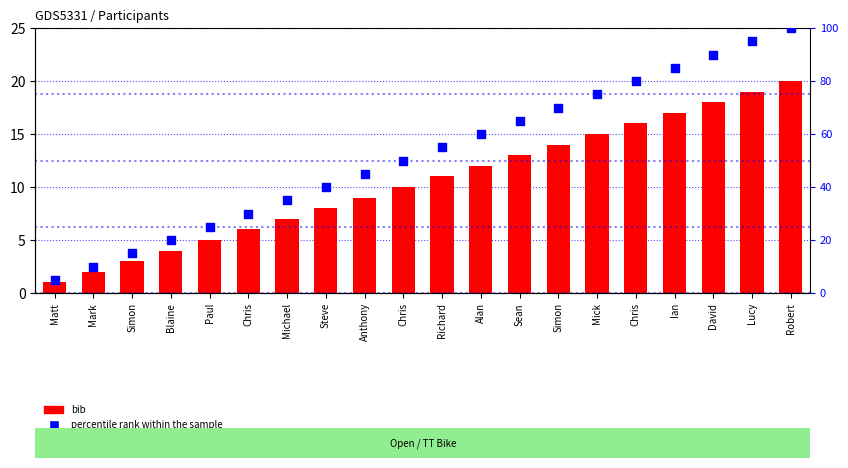

At how many categories does at least one series exceed 25?

15